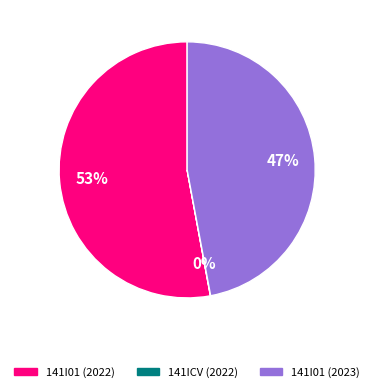

To the nearest percent, what is the difference between the largest and smallest slice percentages?

53%